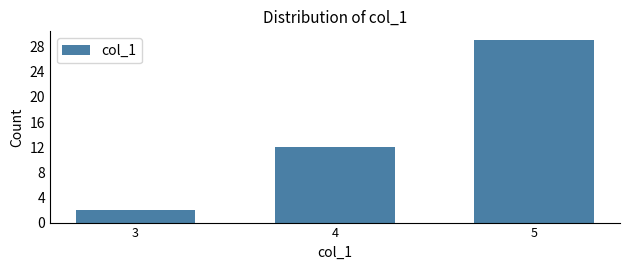

Reading right to left, extract all data points from this chart.

5=29	4=12	3=2